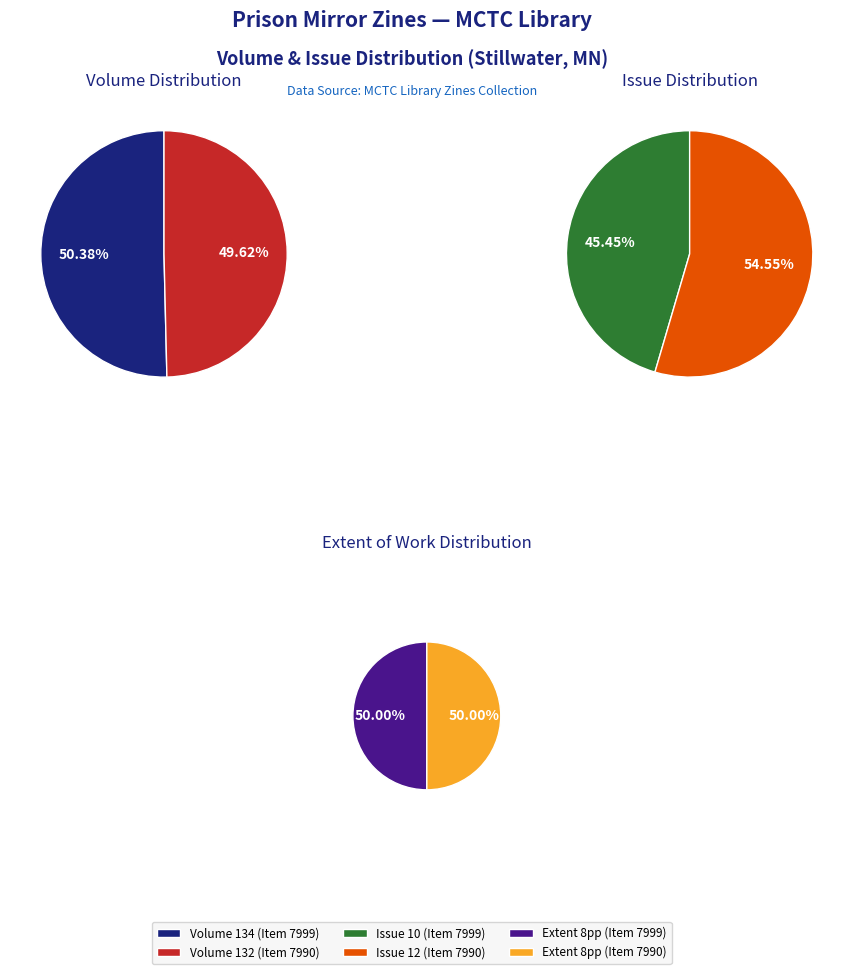

The Volume 134 (Item 7999) slice represents 62% of the pie. True or false?

False